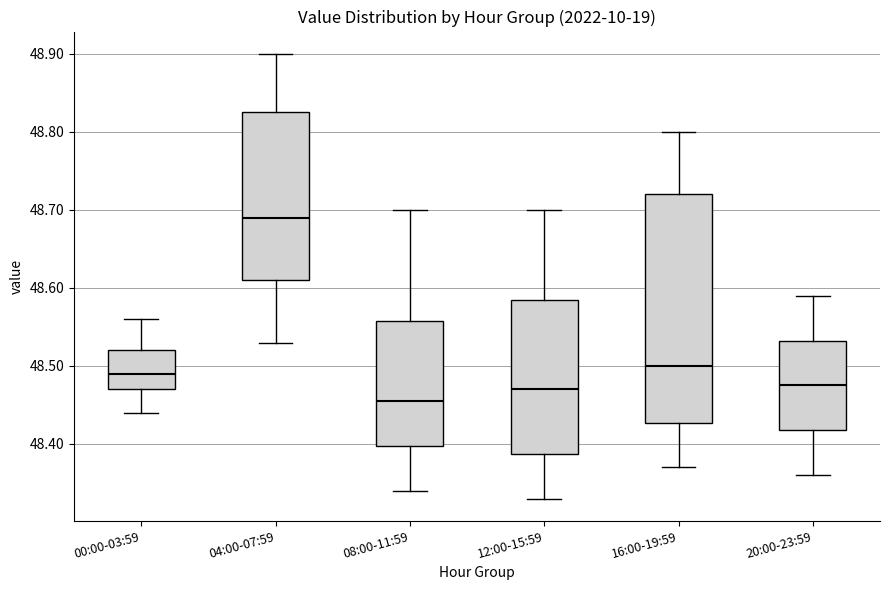

Comparing the boxes themselves (not the whiskers), which one is the tallest?

16:00-19:59